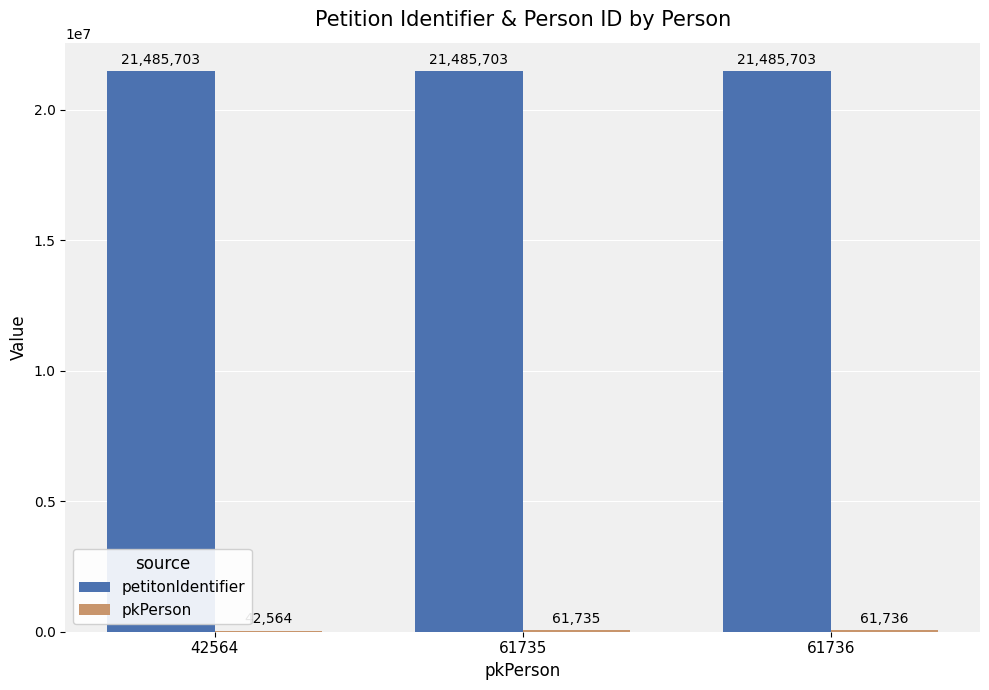

Count the number of data series in this chart.

2